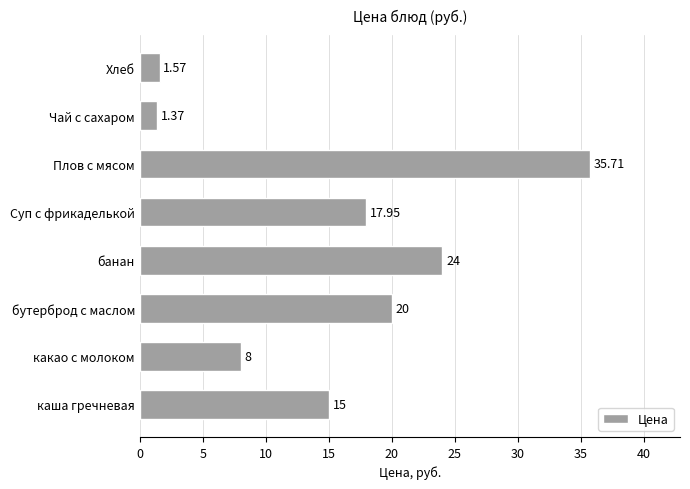

What is the greatest value displayed?

35.7